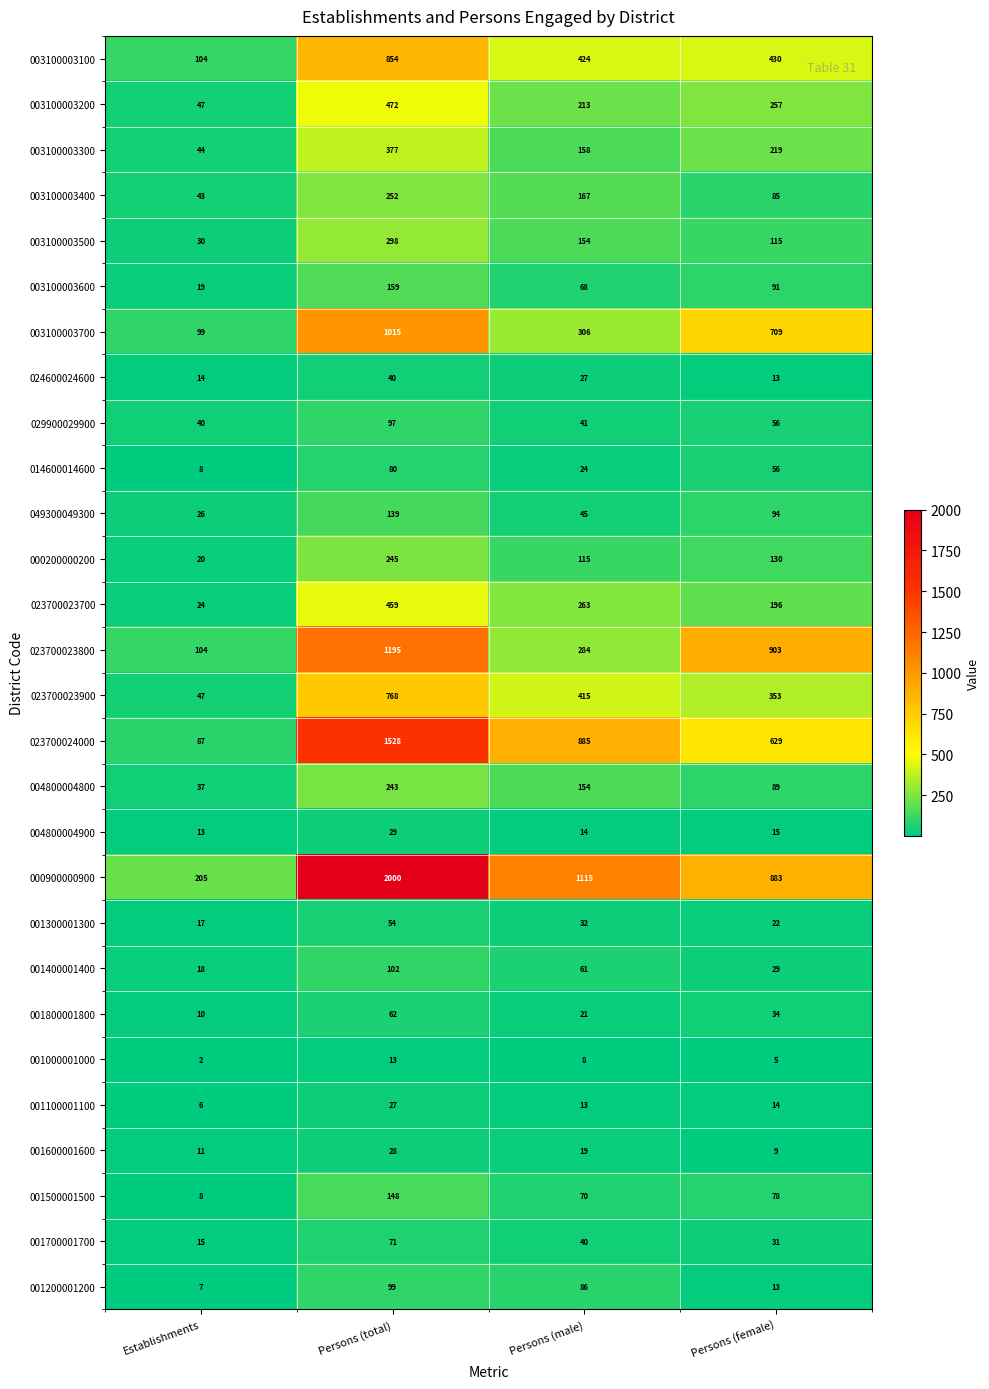

Which series has the largest range (max minus min)?

000900000900